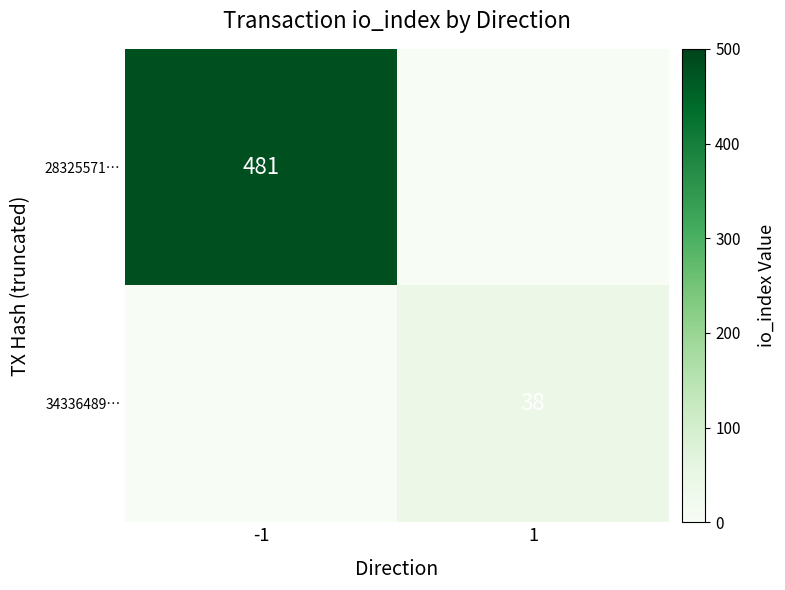

True or false: 28325571… has a value of 481 at -1.

True